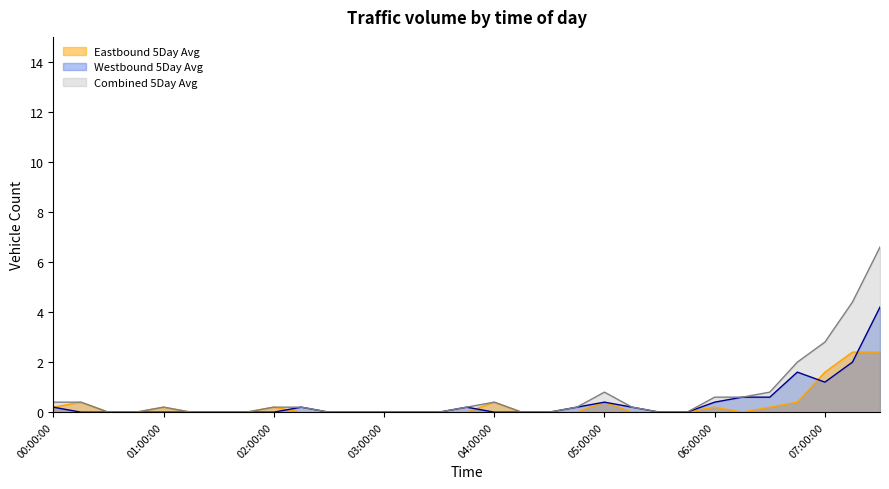

True or false: Eastbound 5Day Avg and Westbound 5Day Avg cross at least once.

True